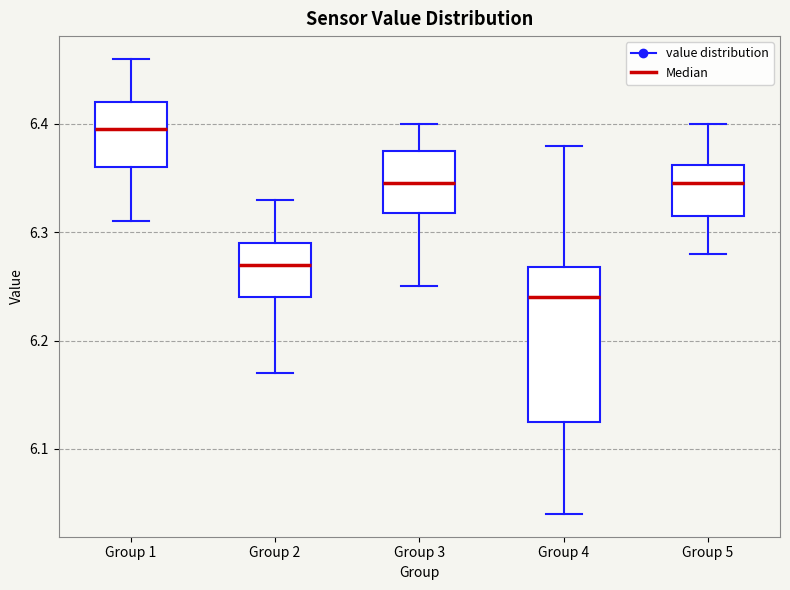

Which box is the tallest, from its lower edge to its upper edge?

Group 4